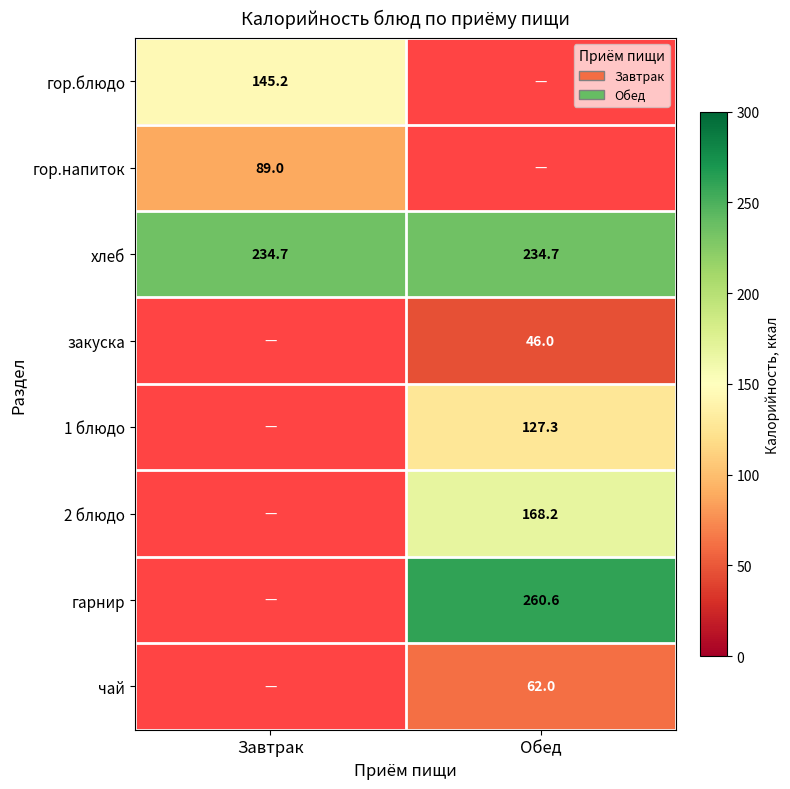

Count the number of data series in this chart.

8